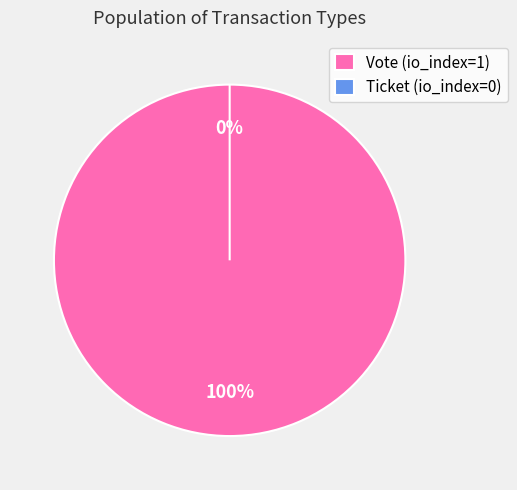

Does any single category account for the majority?

Yes